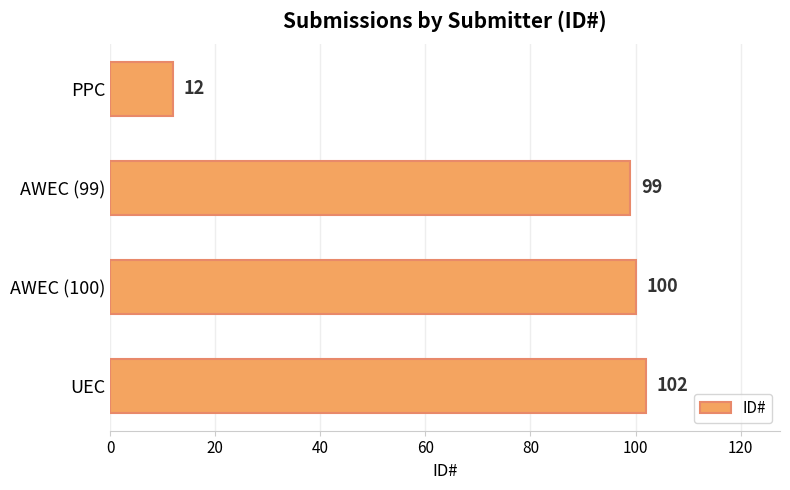

Reading bottom to top, what are all the values shown in this chart?

102	100	99	12